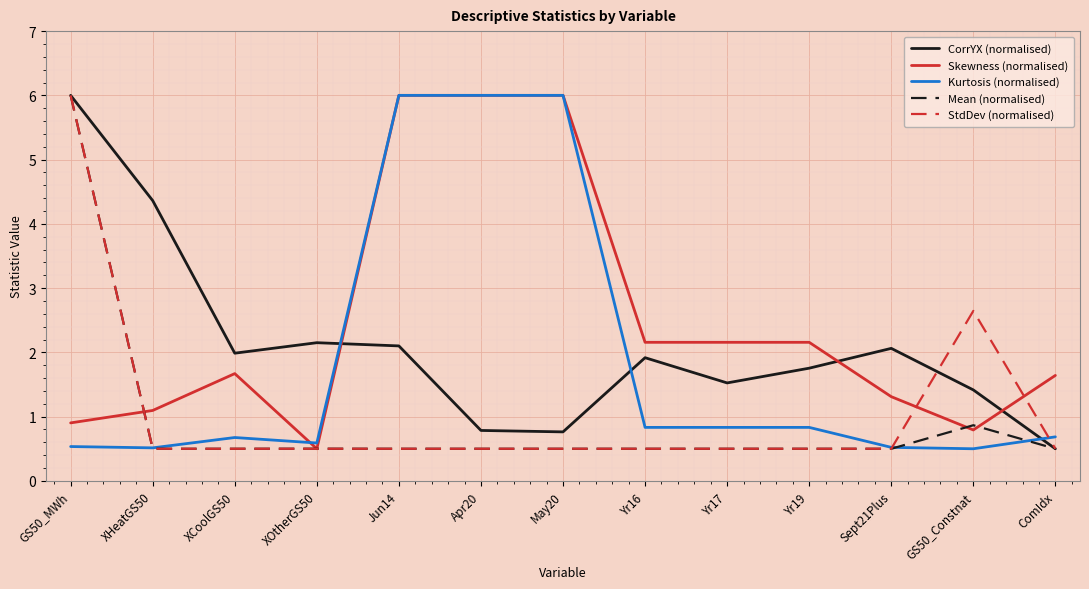

How many categories are shown in the chart?

13